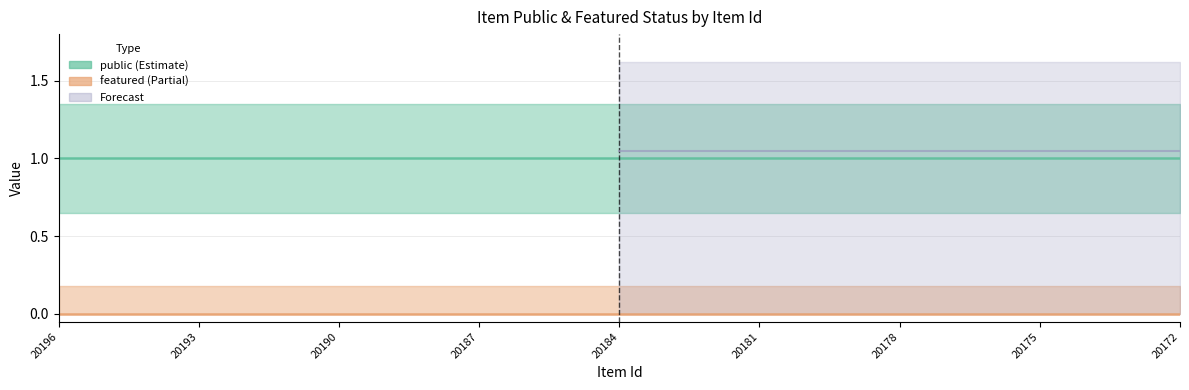

Does the chart display data point markers on the line(s)?

No